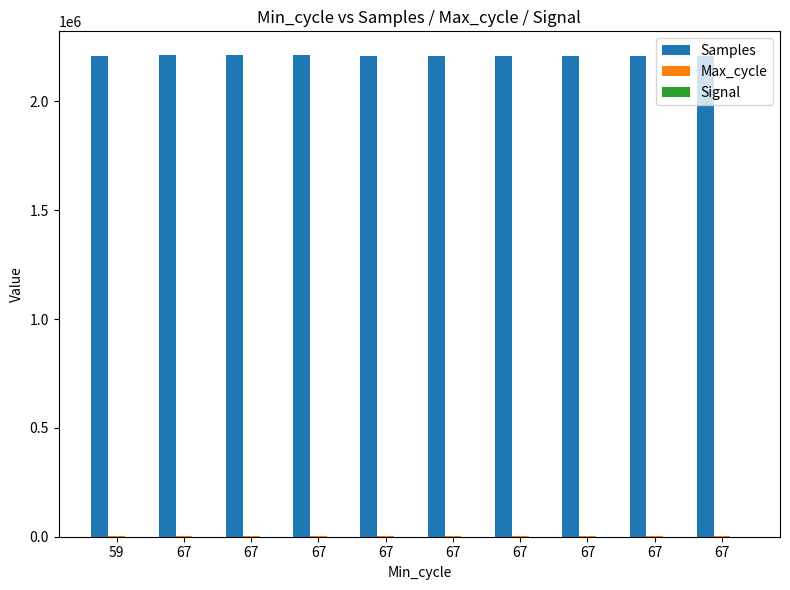

At which label does Signal first exceed -19?

67